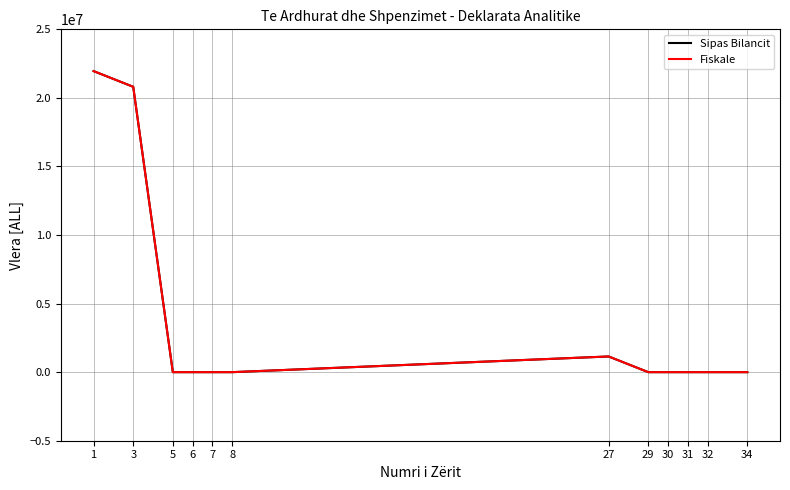

Is it true that Sipas Bilancit equals -6587556 at 8?

False